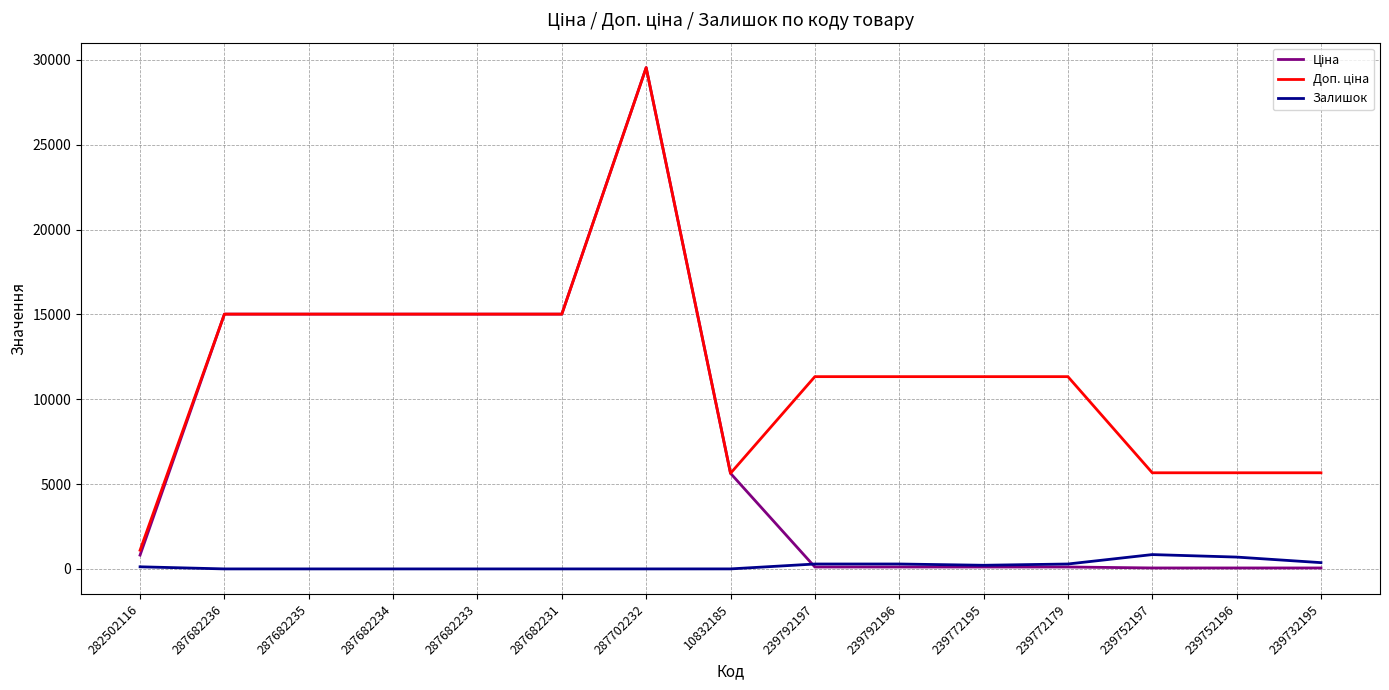

What is the greatest value displayed?

29548.9